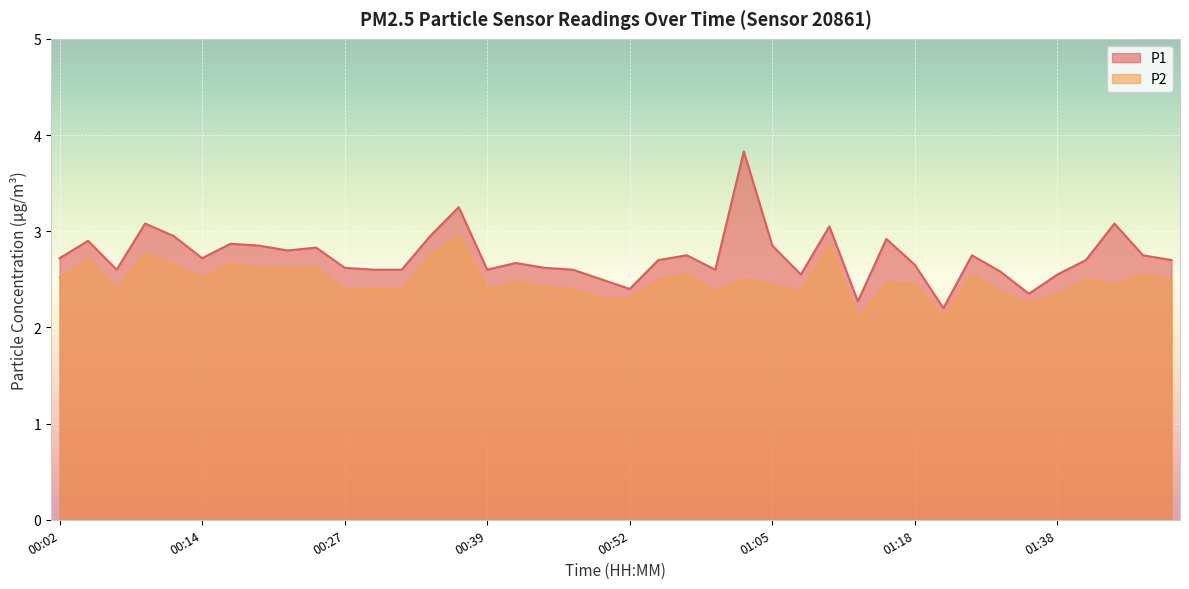

Which series has the widest spread of values?

P1